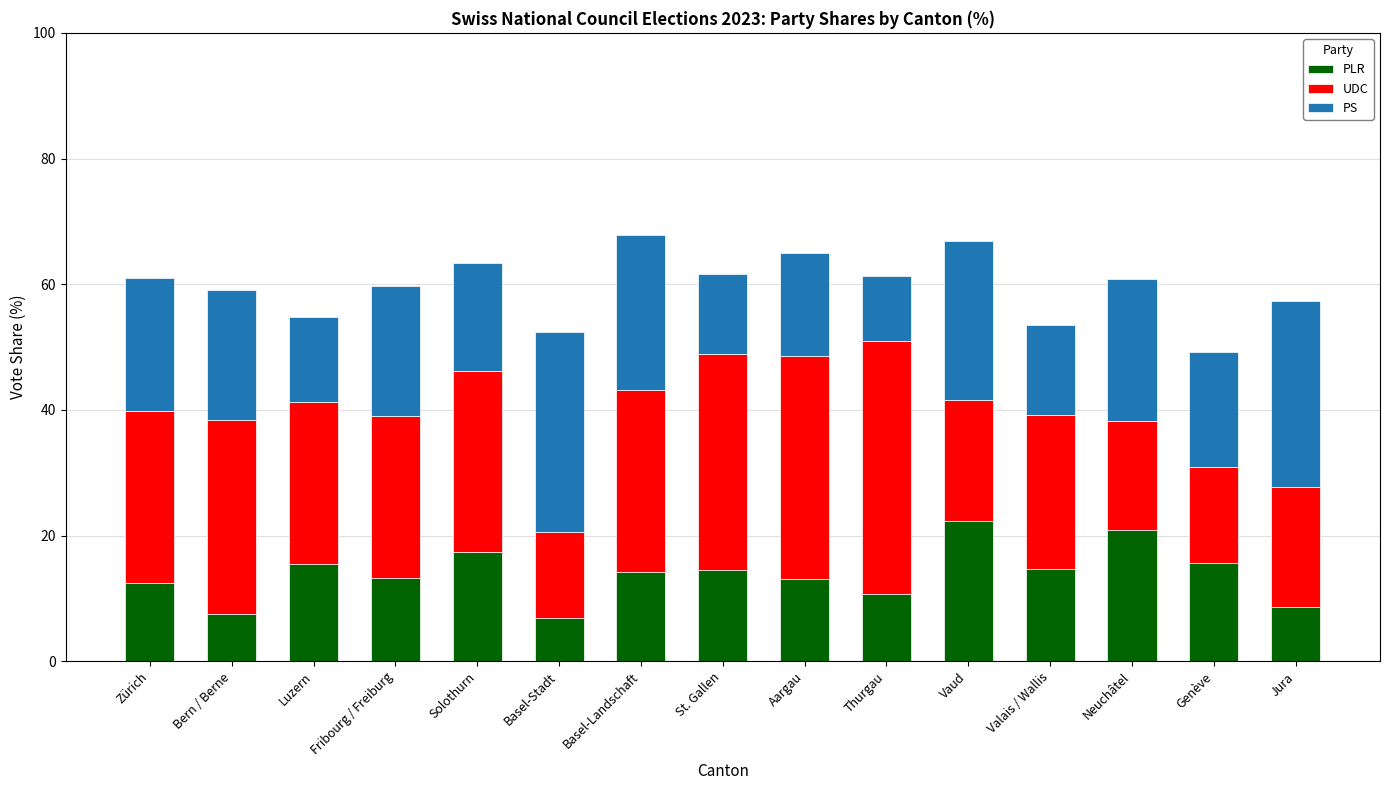

What is the minimum value for PLR?

6.9